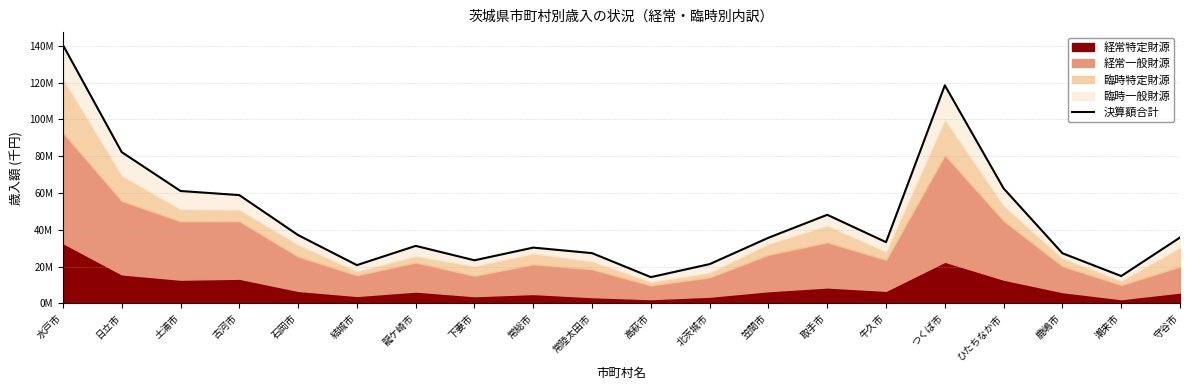

What is the label of the 10th point from the left?

常陸太田市